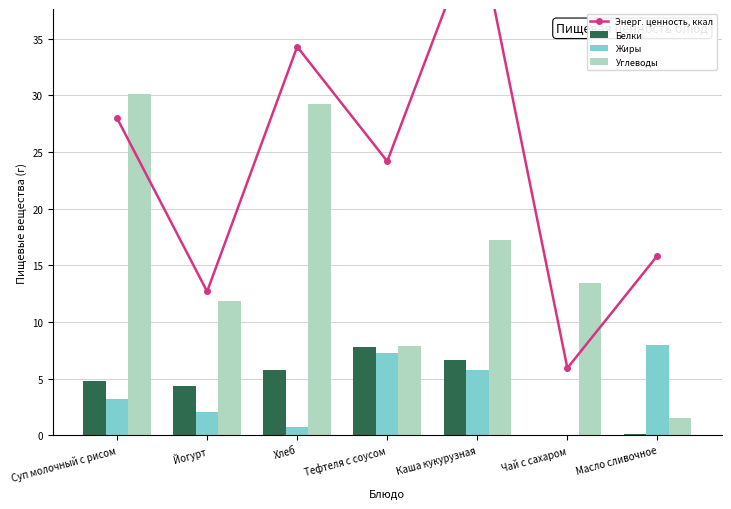

How many data points in Углеводы are less than 13?

3